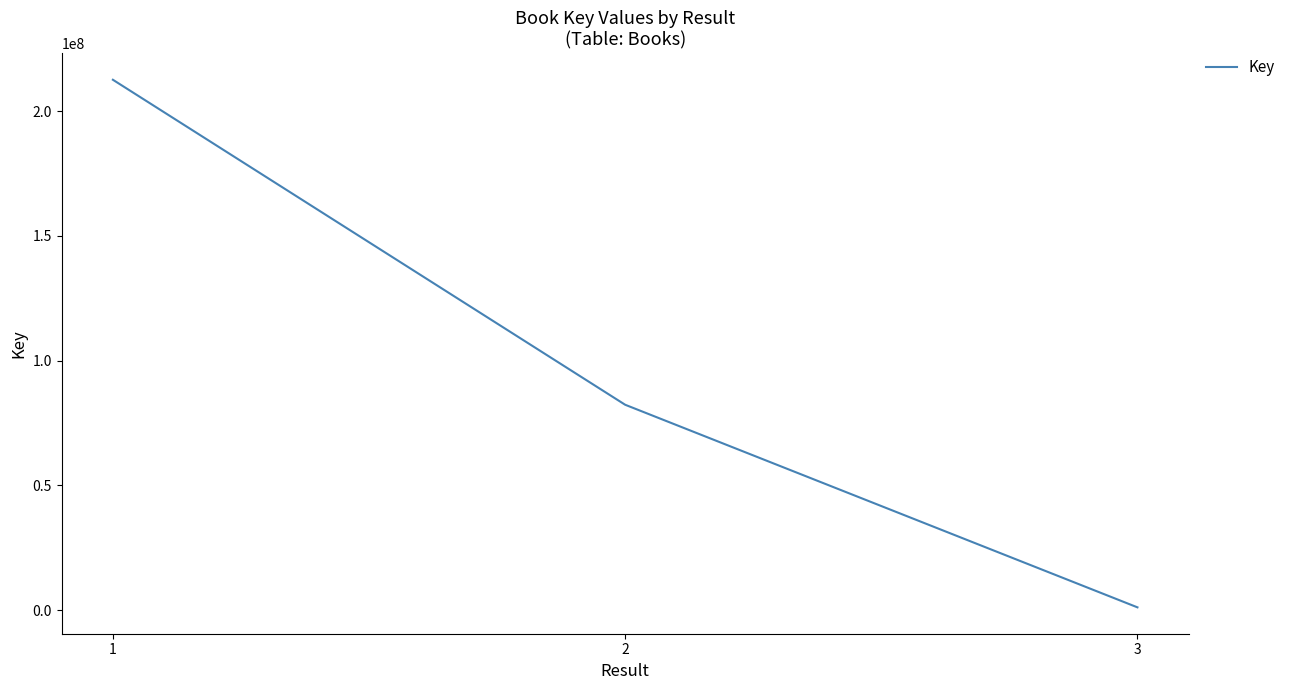

How many categories are shown in the chart?

3